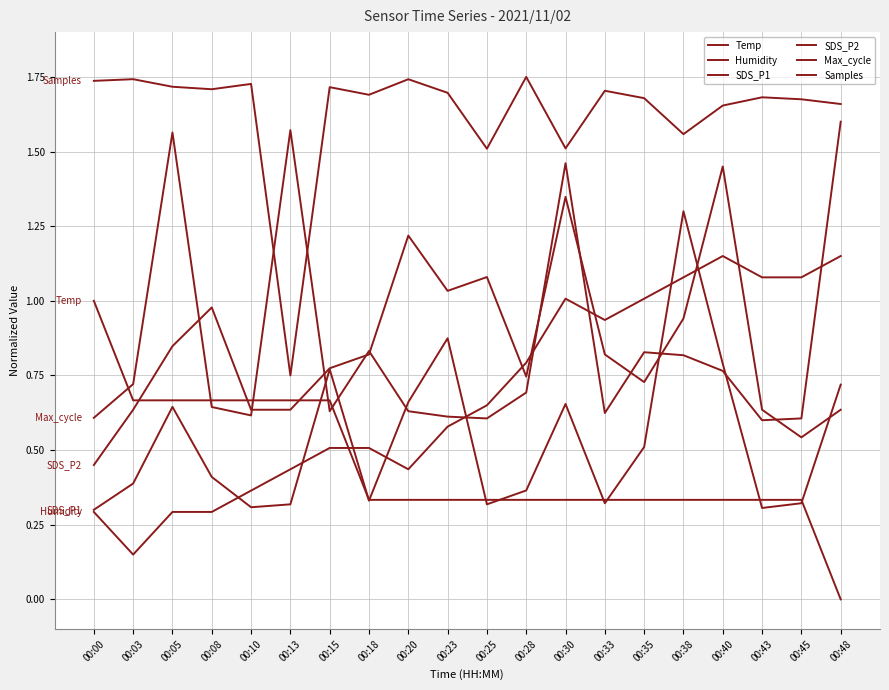

What is the difference between the highest and lowest values at 00:23?

1.4